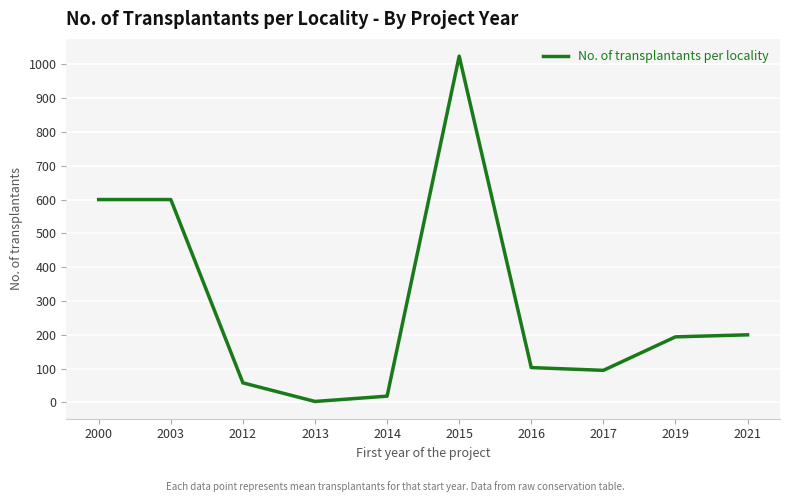

At which category does the data reach its first local valley?

2013